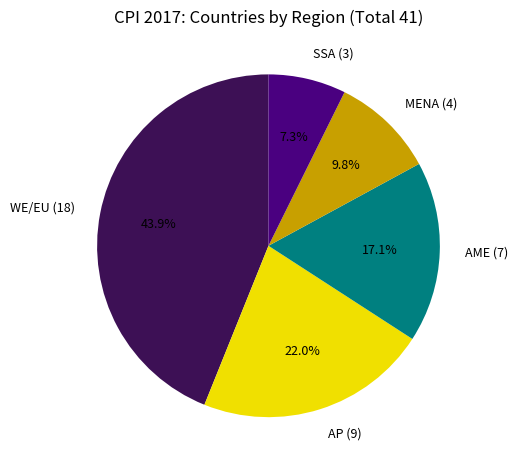

Is the sum of AP and WE/EU greater than half?

Yes